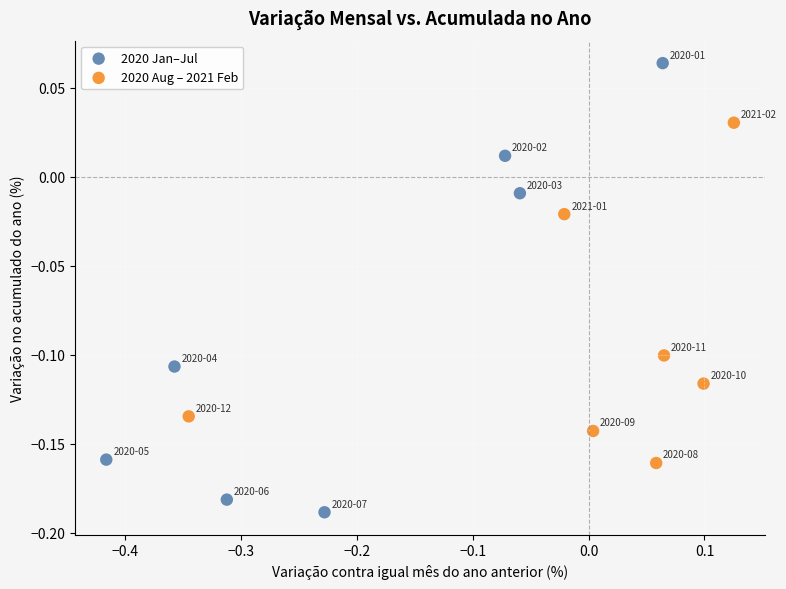

Which series has the widest spread of Y values?

2020 Jan–Jul